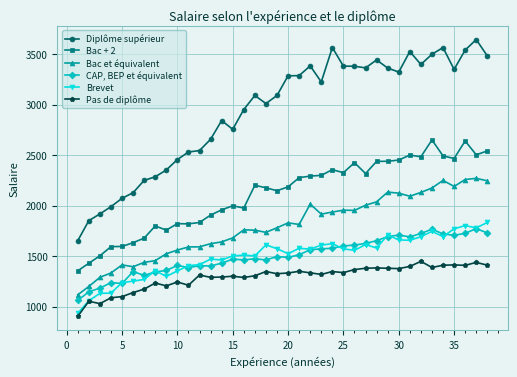

What is the value of the Pas de diplôme point at the 32nd from the left?

1447.7